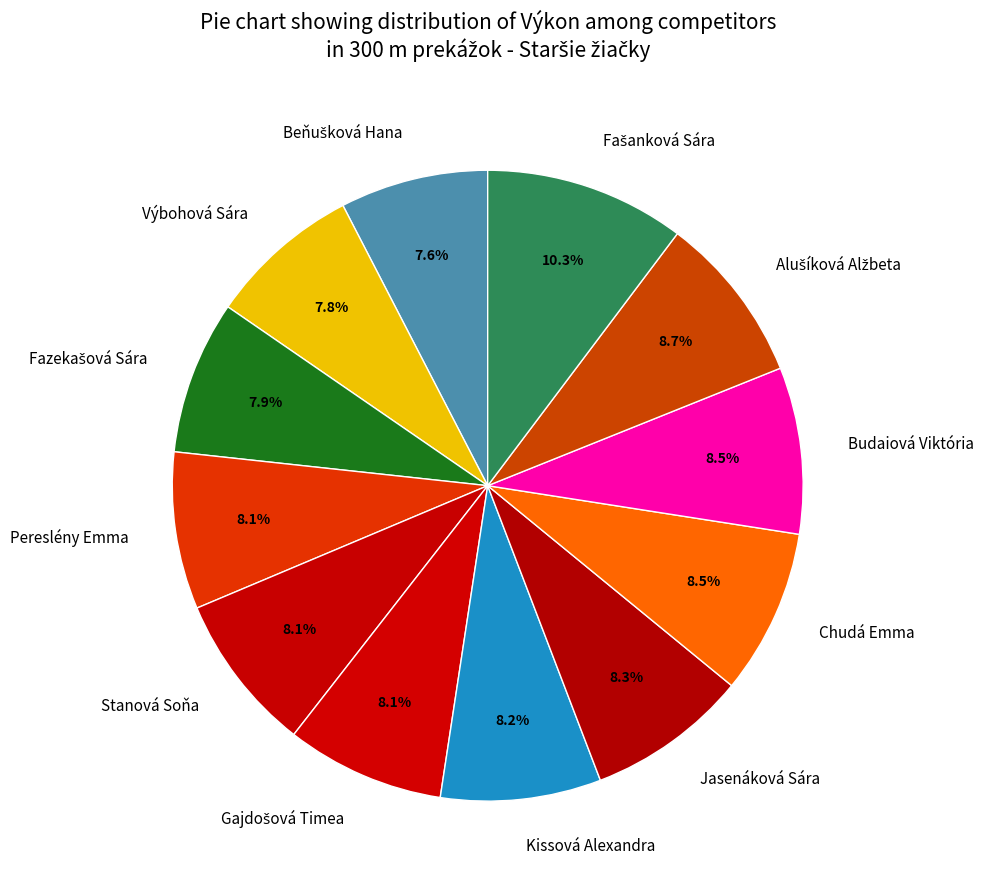

What percentage is the Kissová Alexandra slice, to the nearest percent?

8%